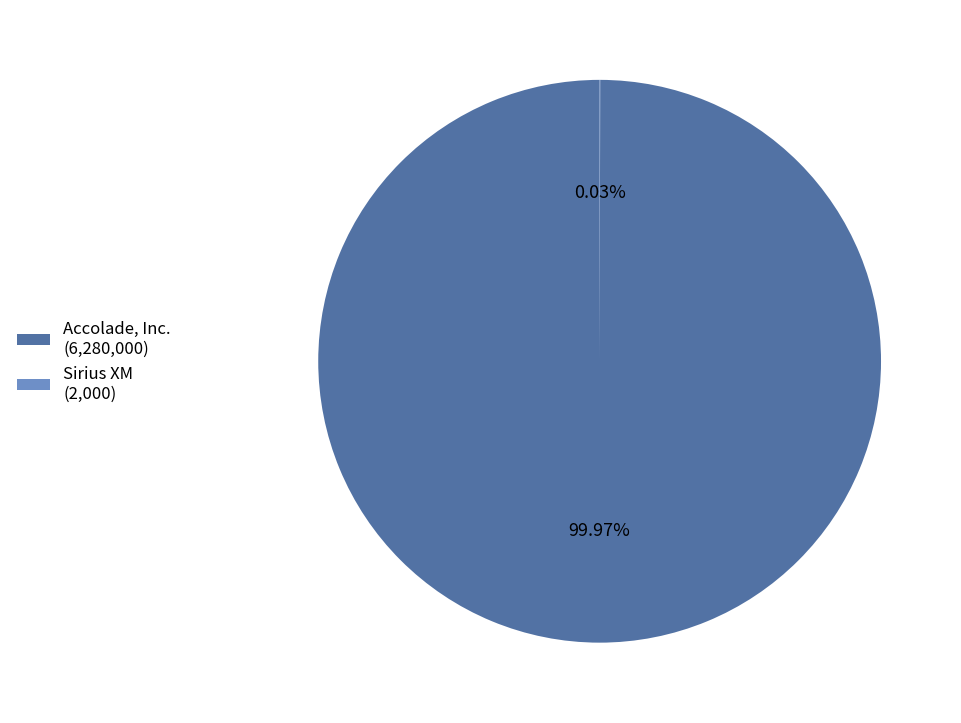

What is the majority slice?

Accolade, Inc.